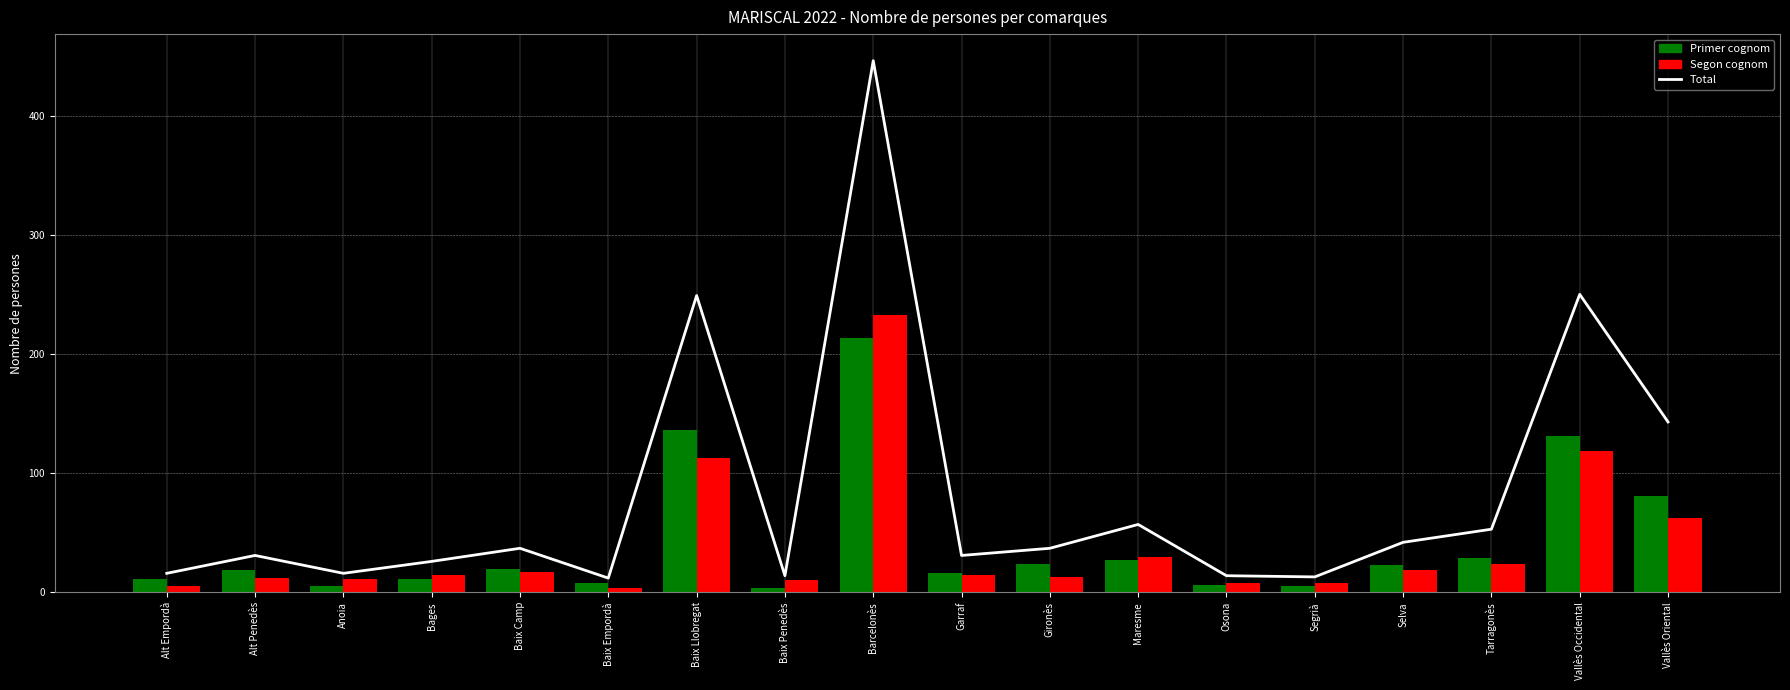

Are the bars grouped side by side (vs. stacked)?

Yes